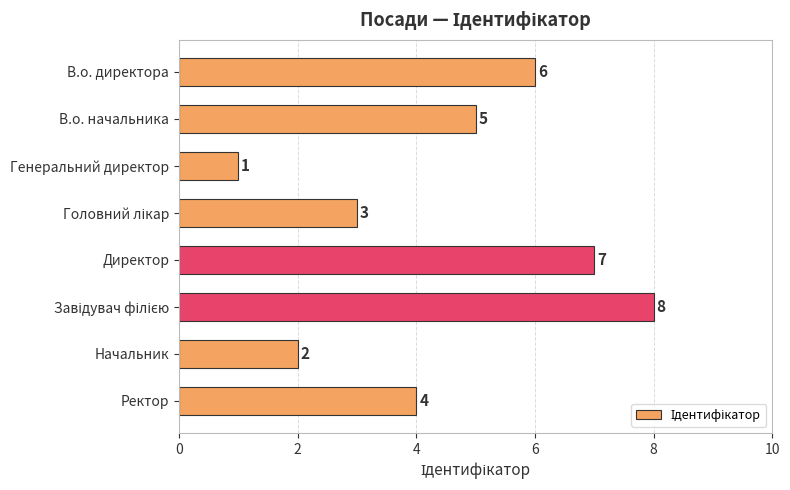

Is it true that the value at Начальник is 2?

True